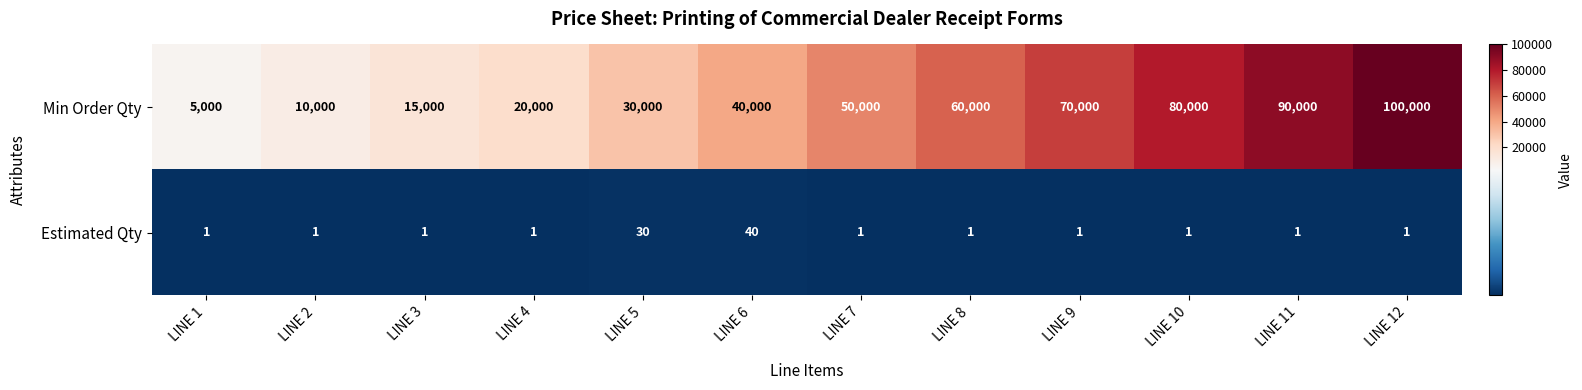

Which series has the largest total across all categories?

Min Order Qty